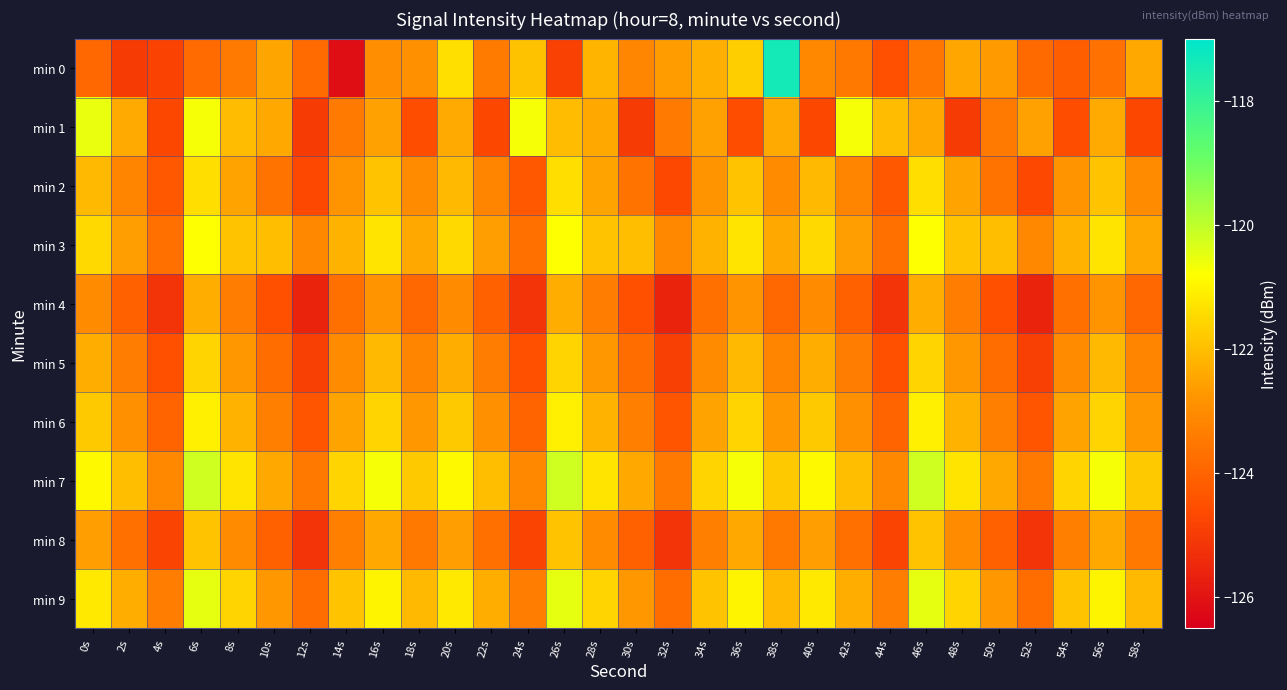

Which has a higher value, 40s or 12s?

40s